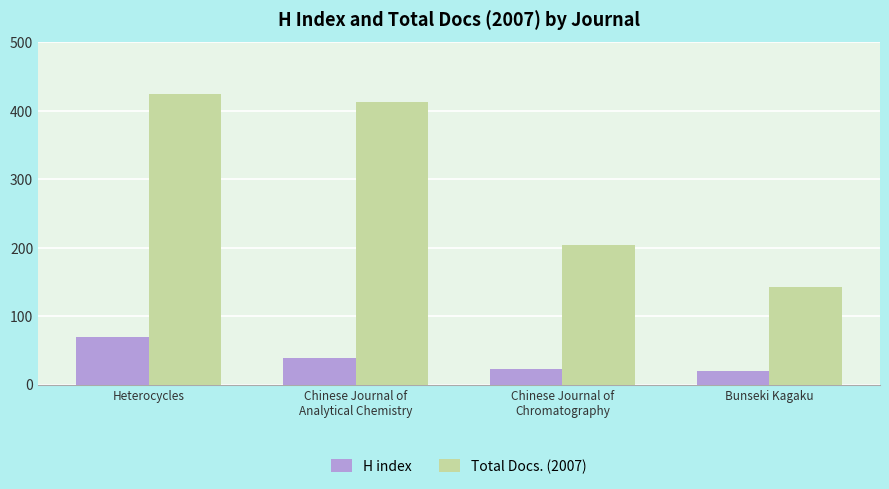

Which series has the widest spread of values?

Total Docs. (2007)